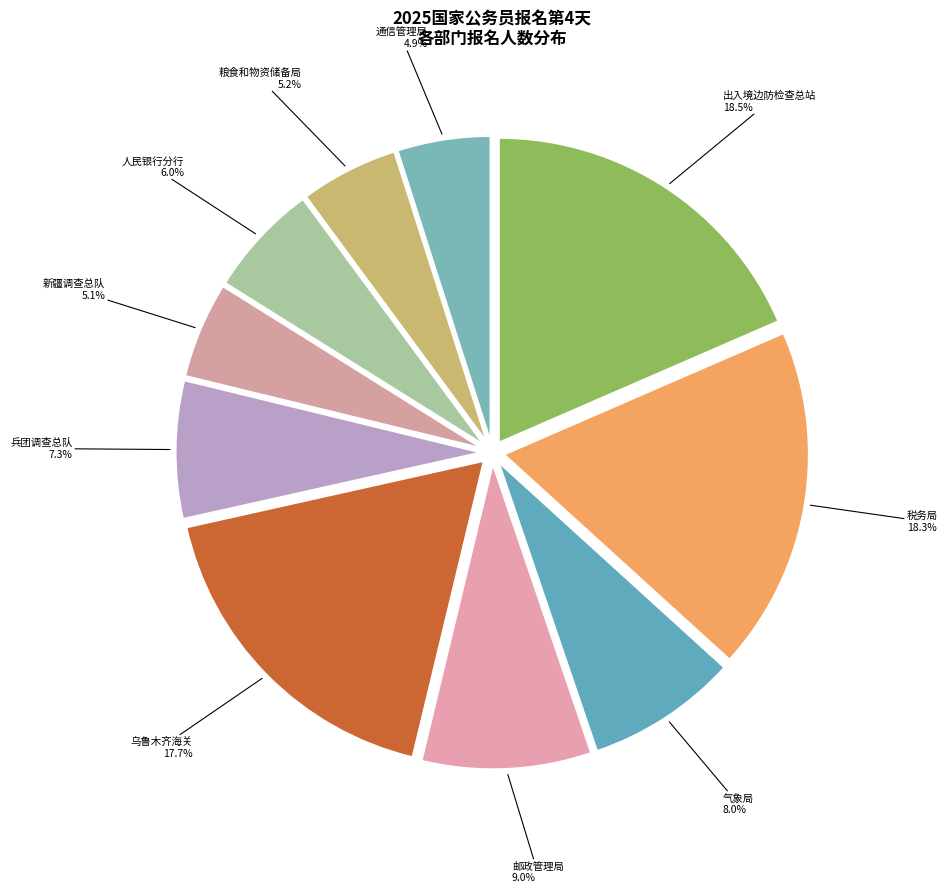

What percentage is NOT represented by 新疆调查总队?

94.9%